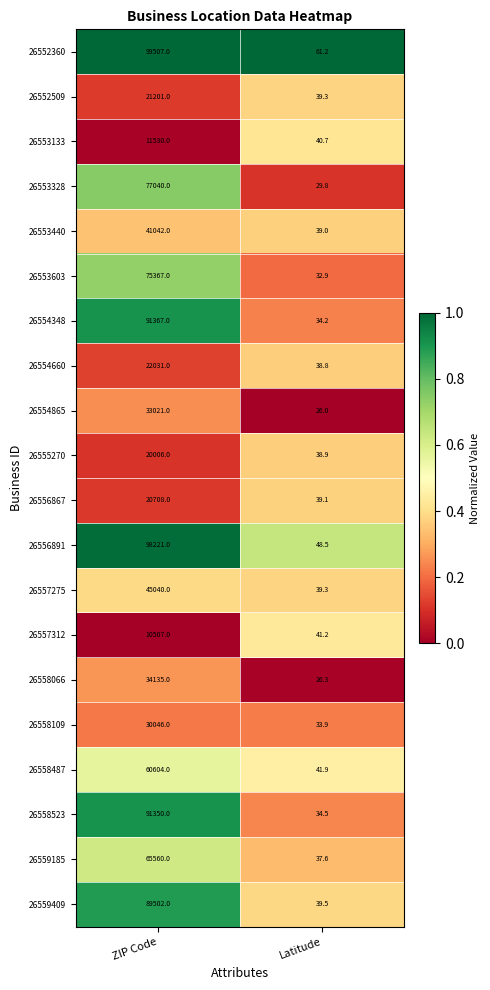

Is it true that 26554348 equals 91367.0 at ZIP Code?

True